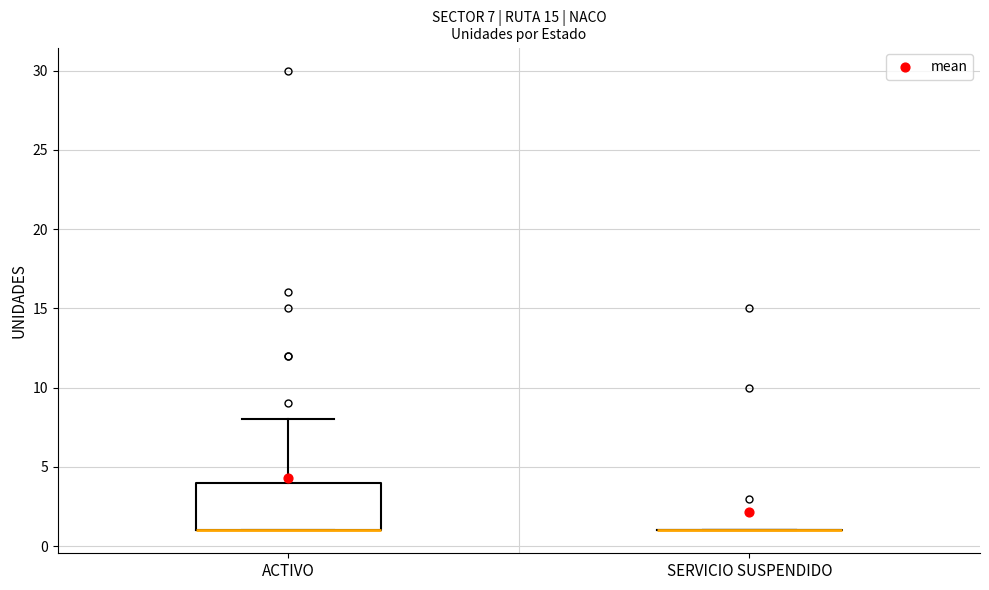

Which box is the tallest, from its lower edge to its upper edge?

ACTIVO